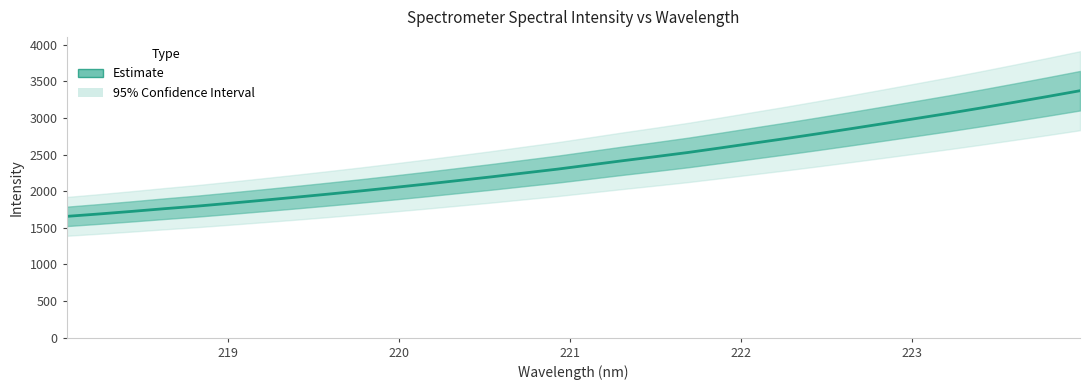

What is the greatest value displayed?

3370.5